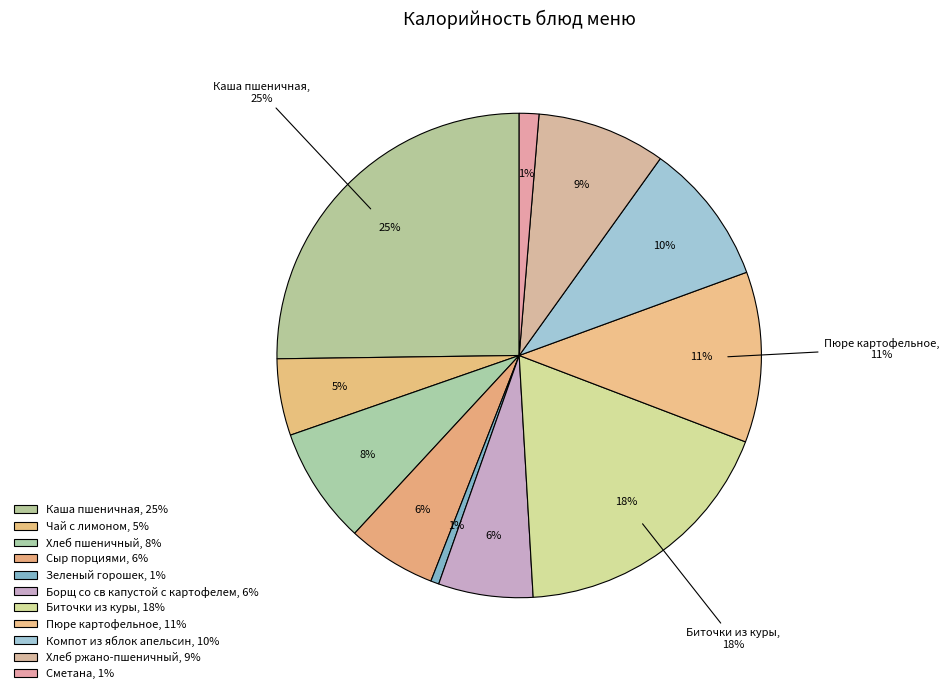

Does Борщ со св капустой с картофелем account for over 50% of the chart?

No